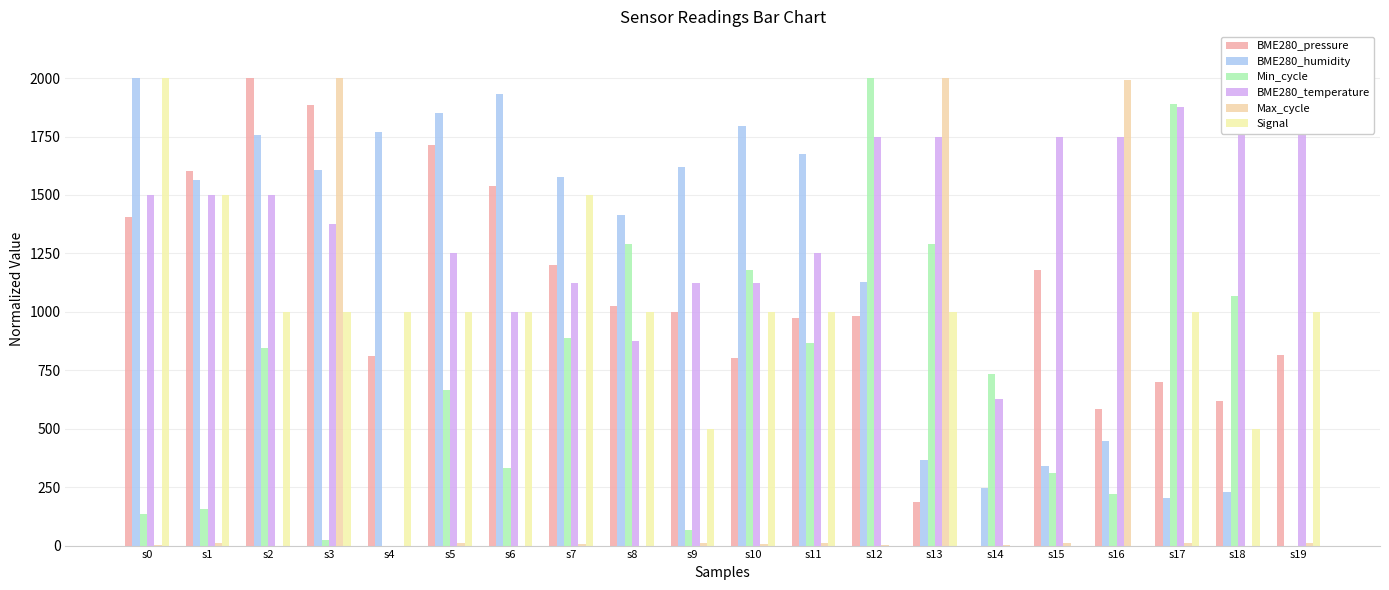

Rank the categories by BME280_humidity value from lowest to highest.

s19, s17, s18, s14, s15, s13, s16, s12, s8, s1, s7, s3, s9, s11, s2, s4, s10, s5, s6, s0